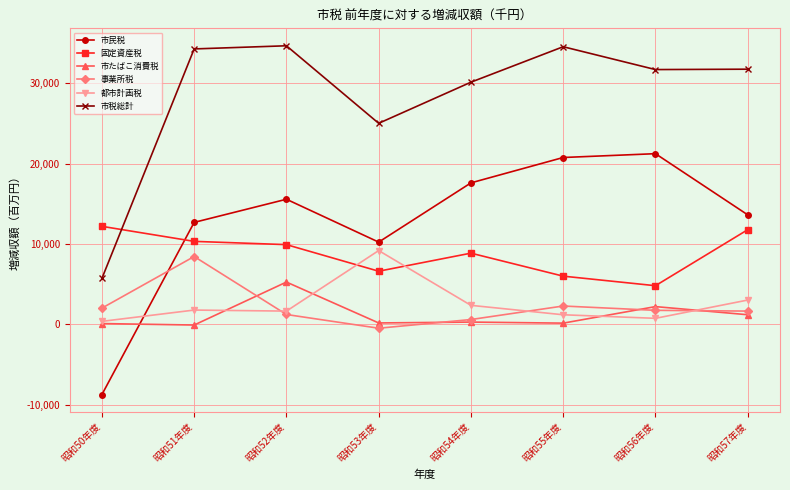

Rank the series by their maximum value, from highest to lowest.

市税総計, 市民税, 固定資産税, 都市計画税, 事業所税, 市たばこ消費税